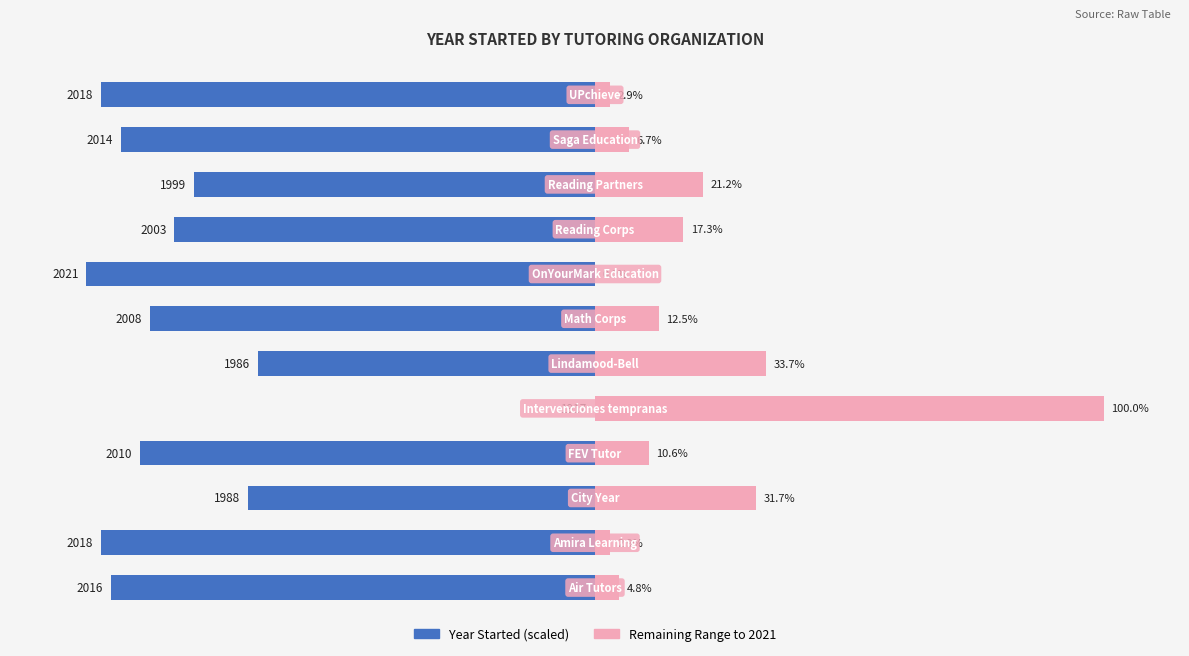

True or false: Remaining Range has a value of 4.0 at 10.

False